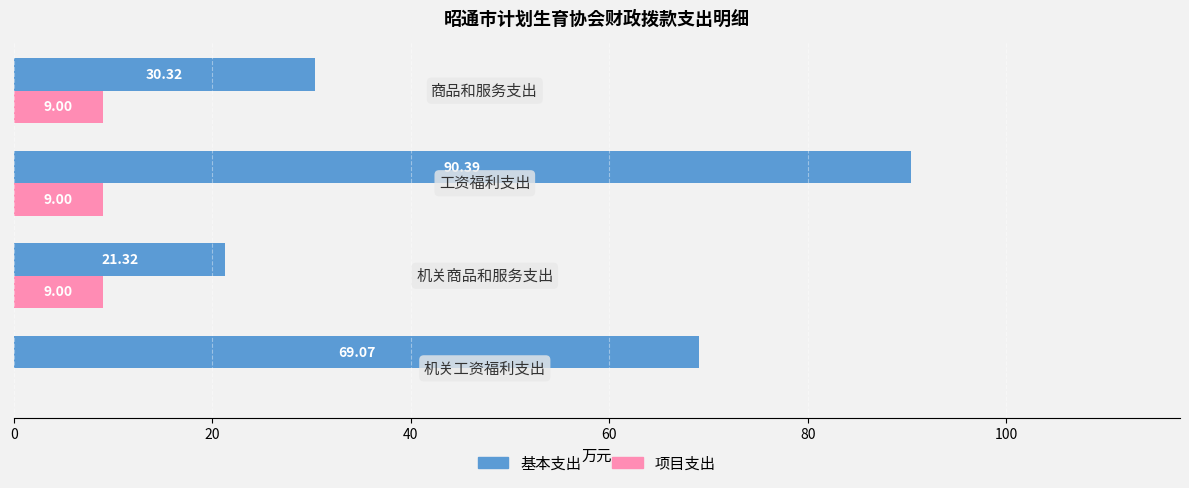

What is the sum of all 项目支出 values?

27.0